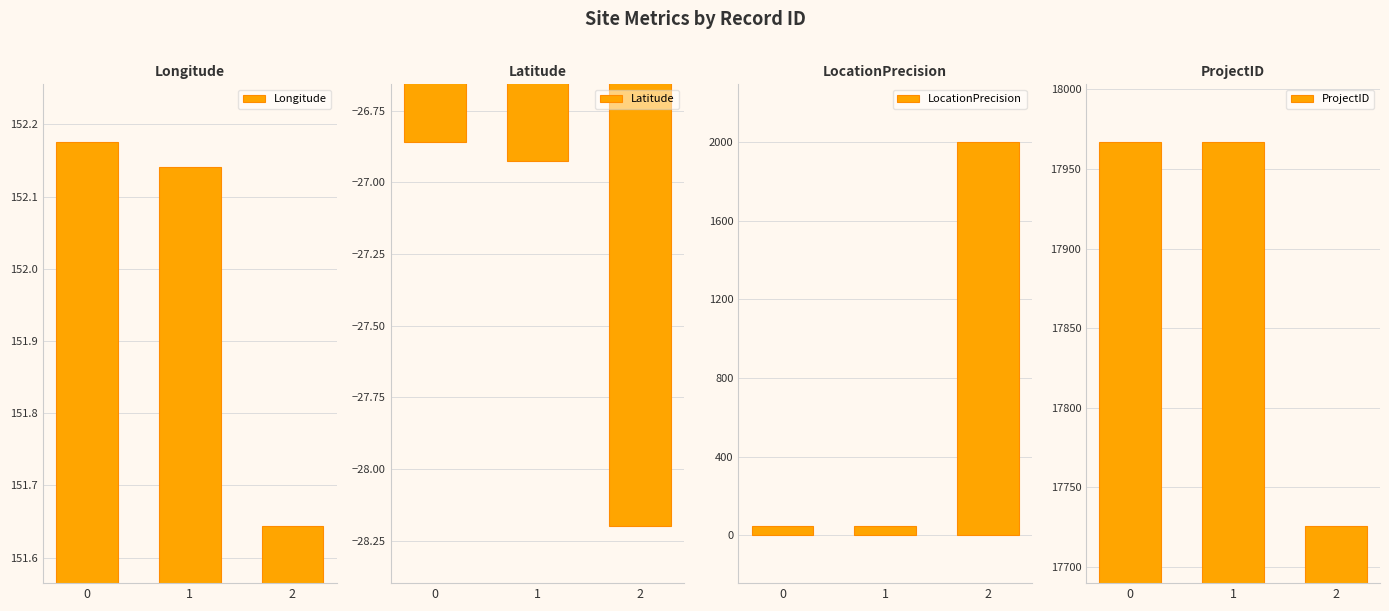

Which category has the lowest value in the Longitude series?

2